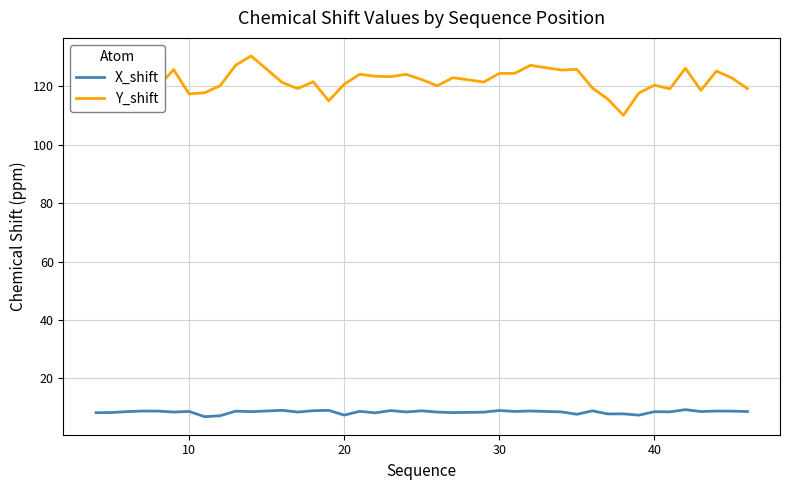

Rank the series by their maximum value, from lowest to highest.

X_shift, Y_shift